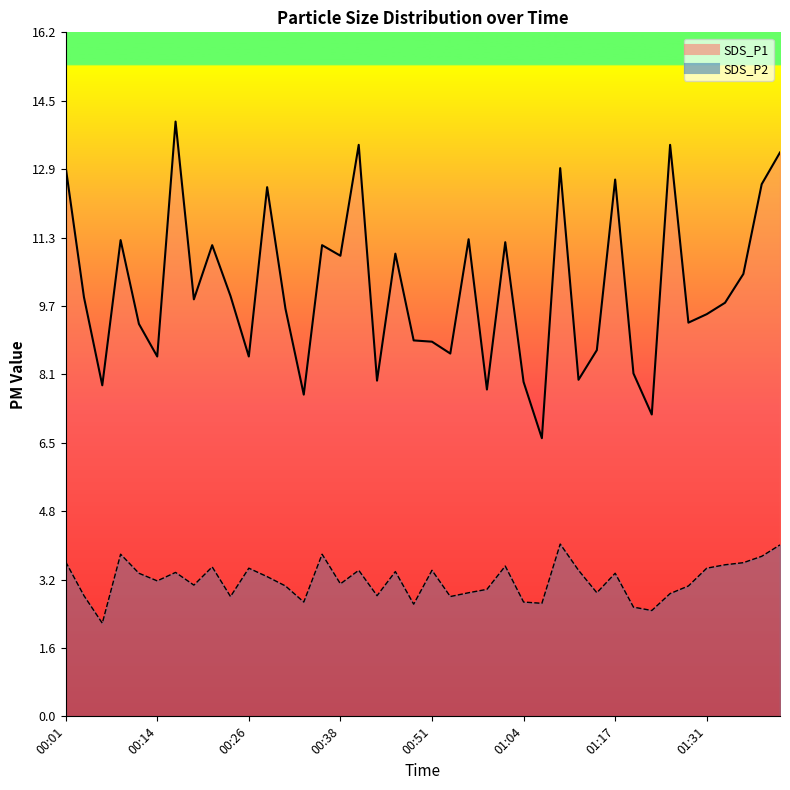

Which category has the lowest value across all series?

00:06